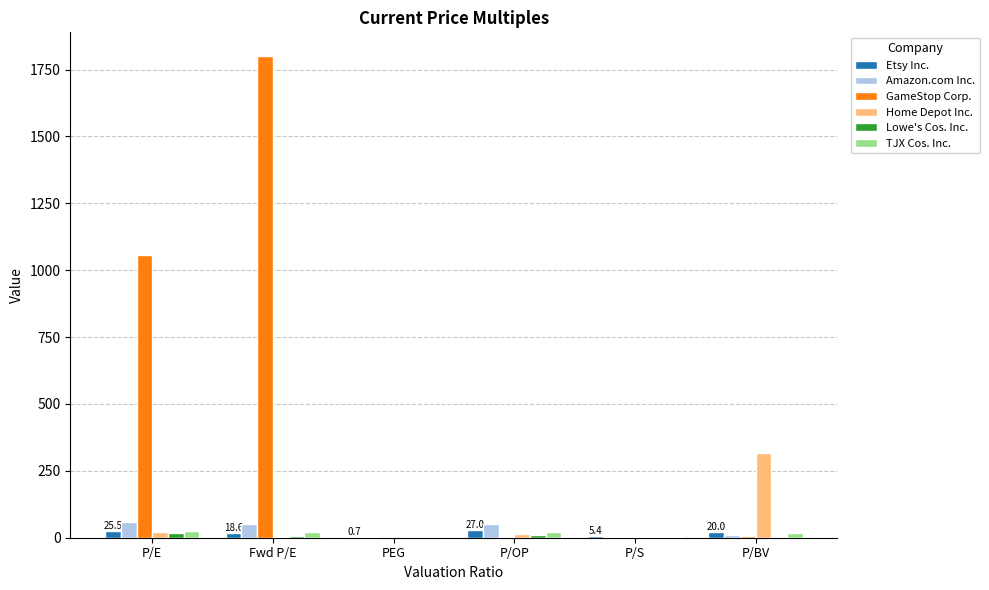

At which category is the sum across all series the highest?

Fwd P/E